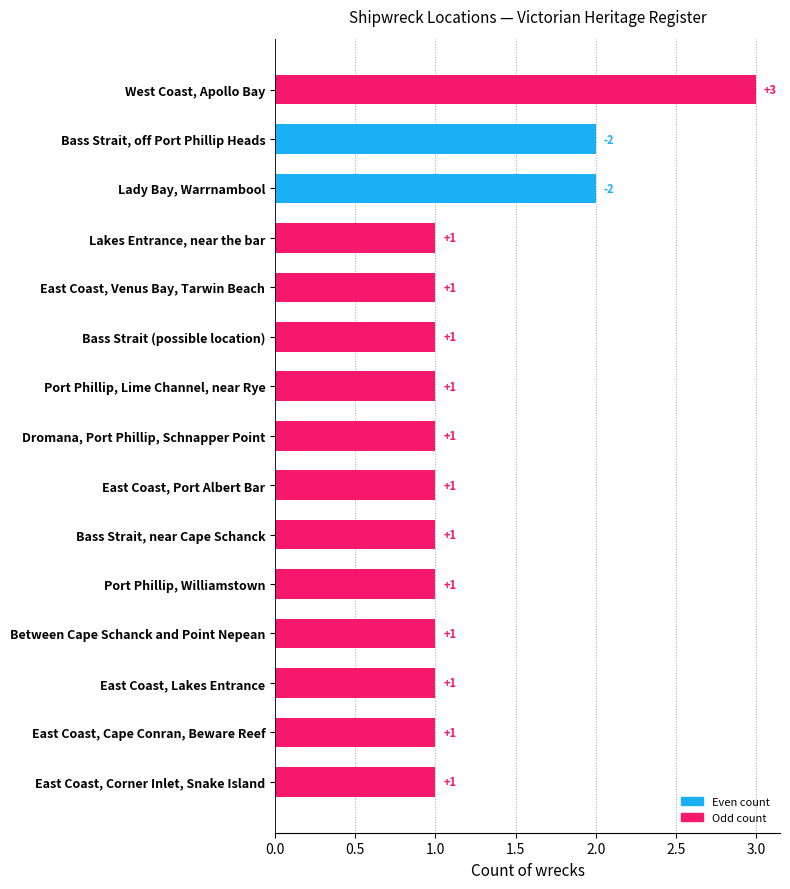

True or false: the data shows 0 at East Coast, Port Albert Bar.

False